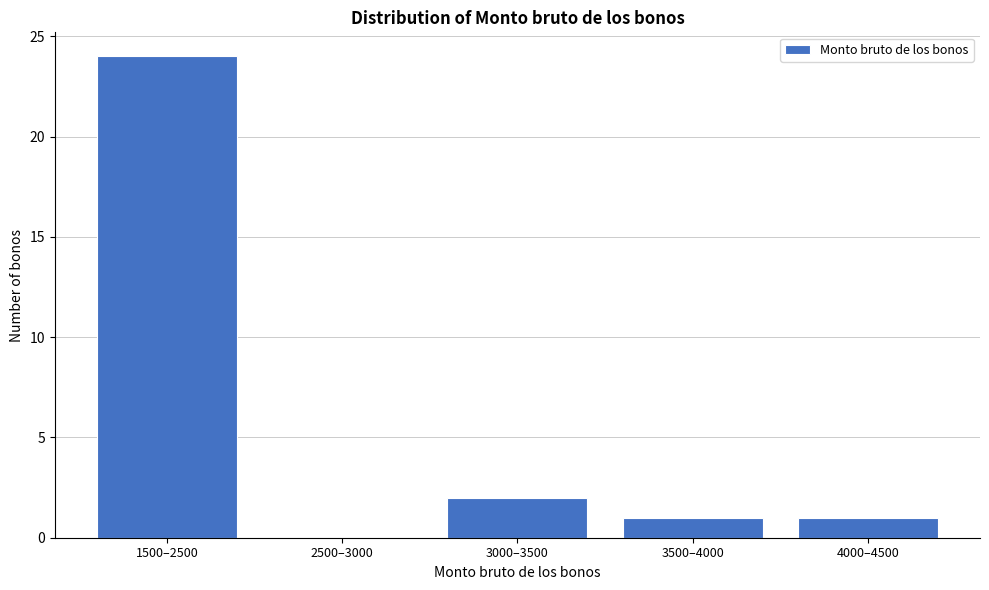

Reading left to right, transcribe all the data shown in this chart.

1500–2500=24	2500–3000=0	3000–3500=2	3500–4000=1	4000–4500=1